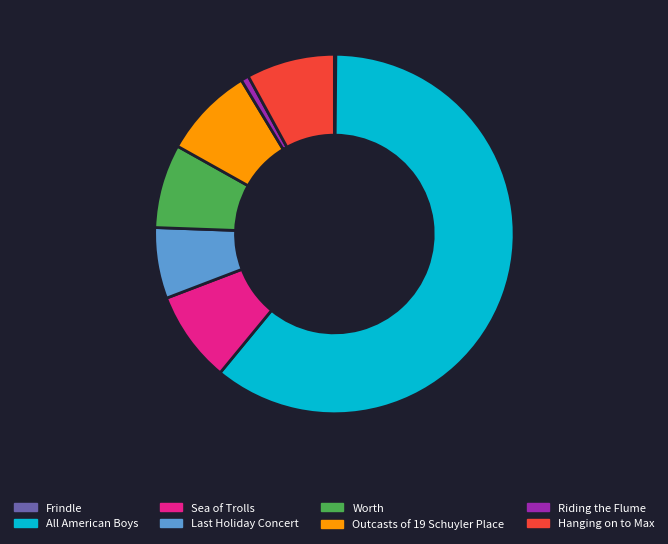

Does any single category account for the majority?

Yes